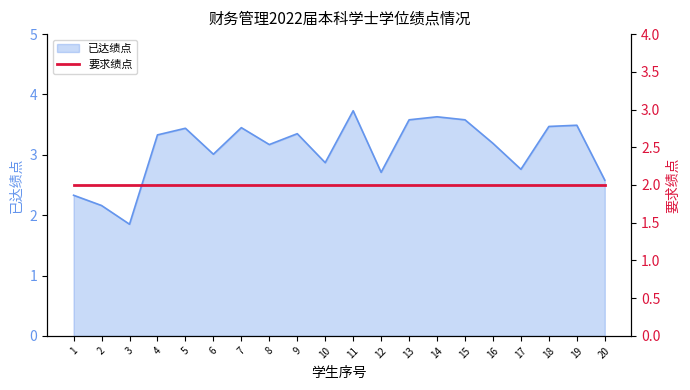

Where is the data nearest to the value 2?

3